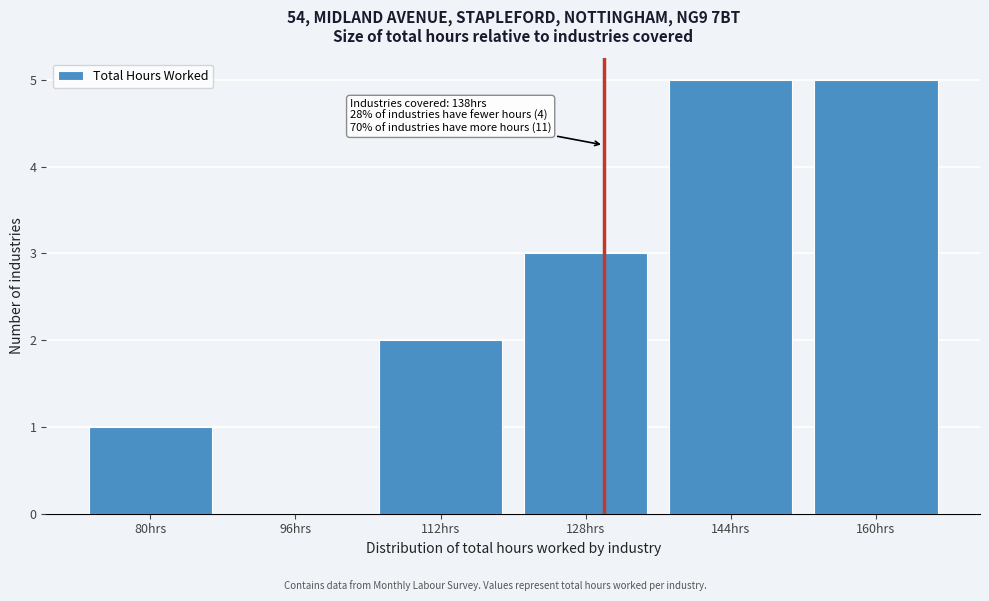

Reading right to left, list all the values displayed in this chart.

160hrs=5	144hrs=5	128hrs=3	112hrs=2	96hrs=0	80hrs=1